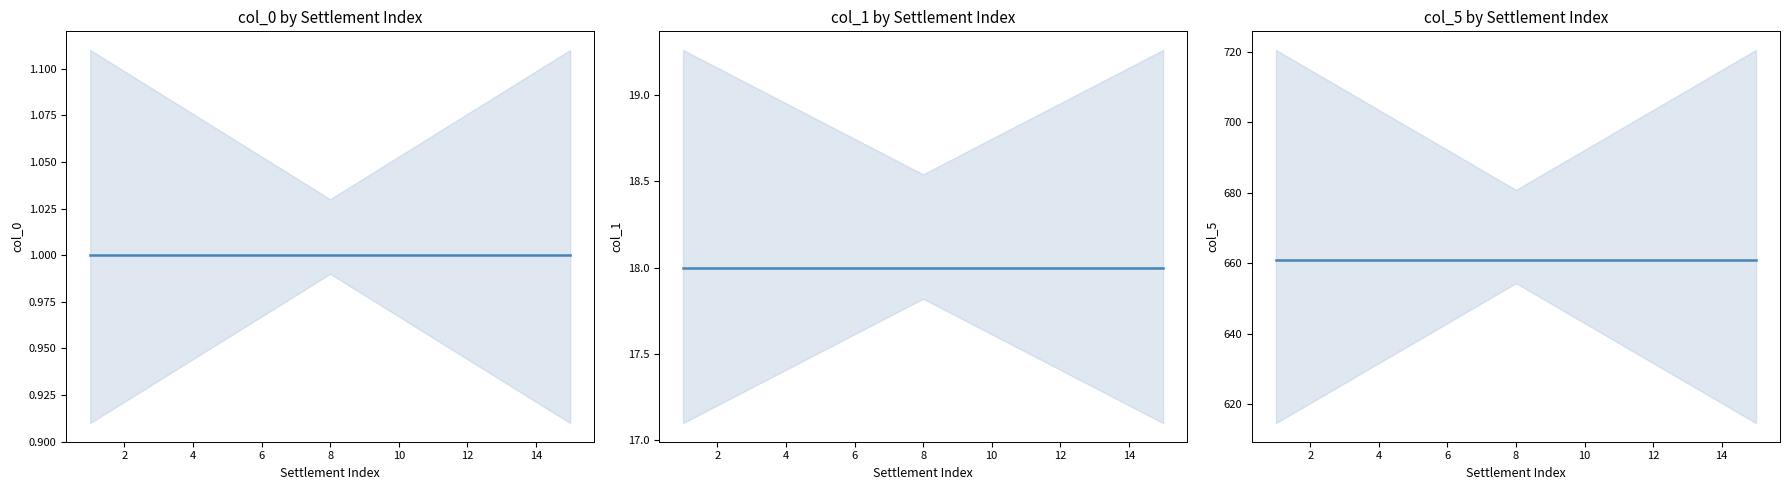

Read the col_0 value at 6.

1